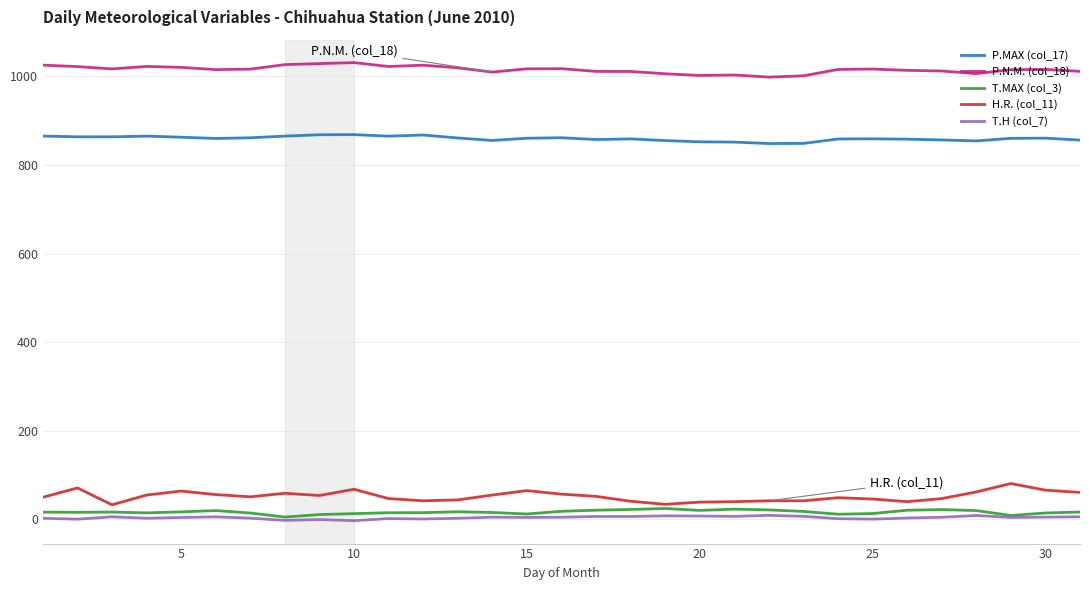

True or false: H.R. (col_11) and P.MAX (col_17) intersect in this chart.

False